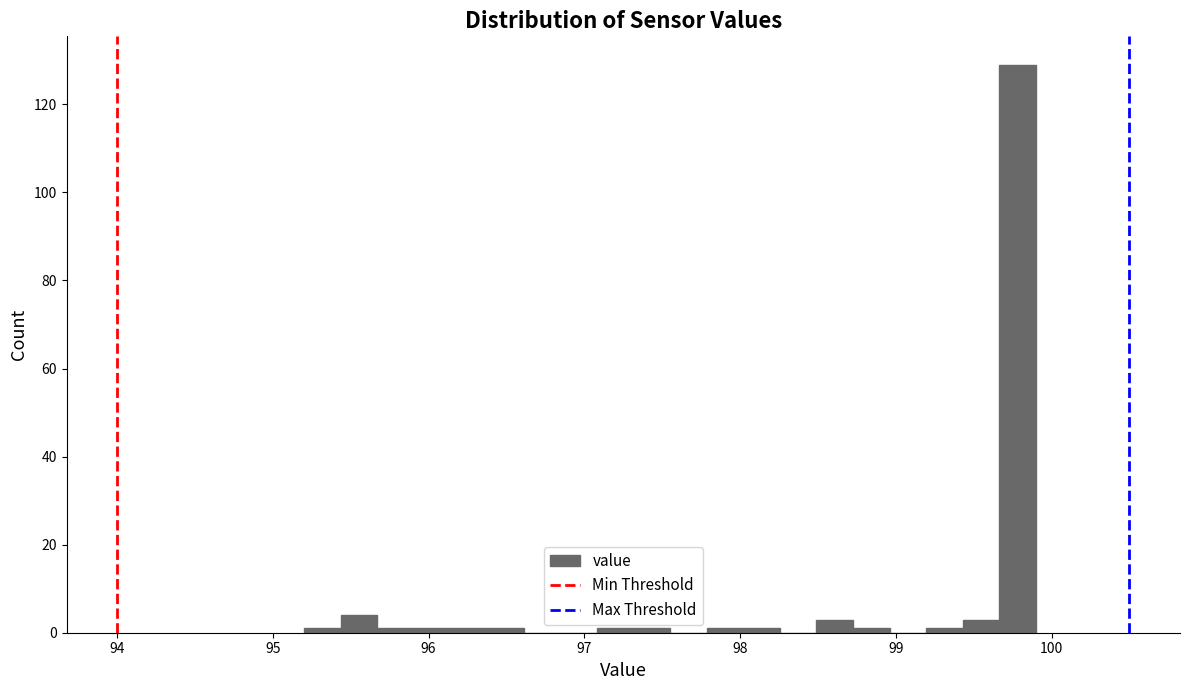

Around what value on the x-axis is the tallest bar? Give the approximate position of its centre, as read against the axis.

99.8